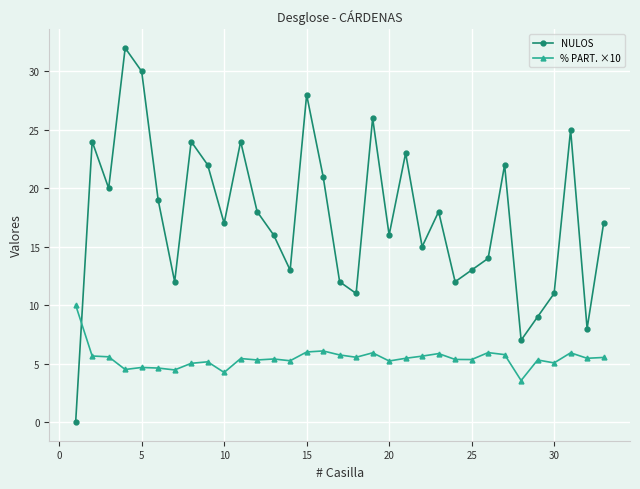

What is the average value of the % PART. ×10 series?

5.5